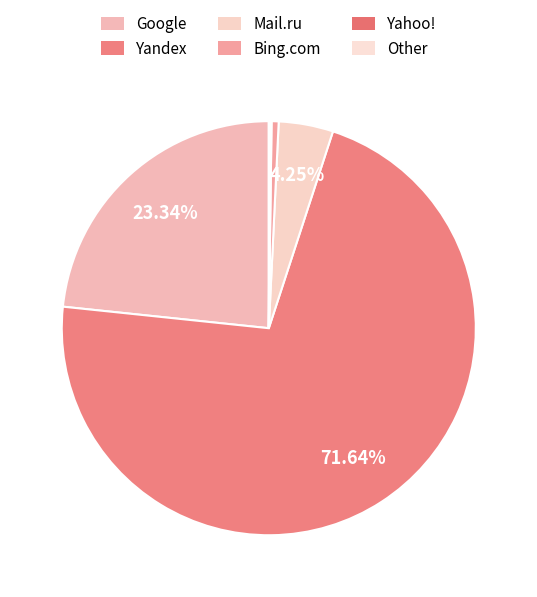

What is the total percentage of Other and Bing.com?

0.6%